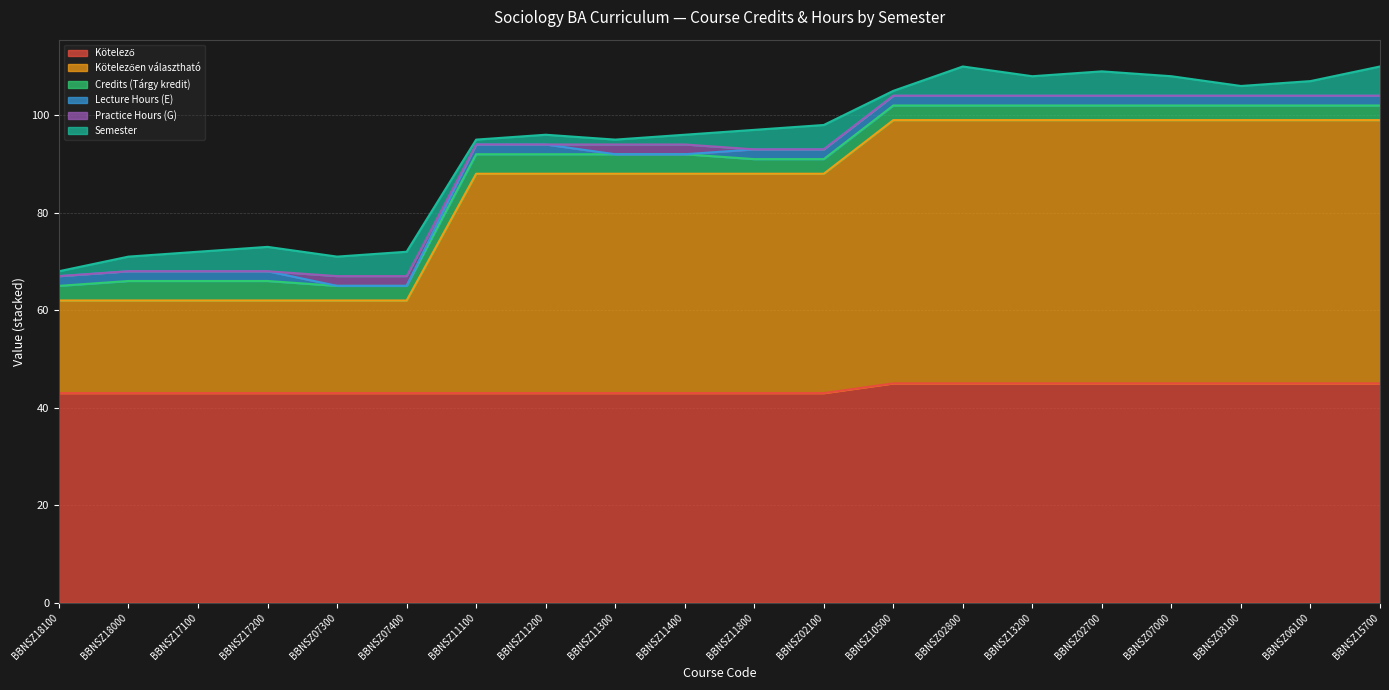

The Kötelezően választható series shows 82 at BBNSZ13200. True or false?

False